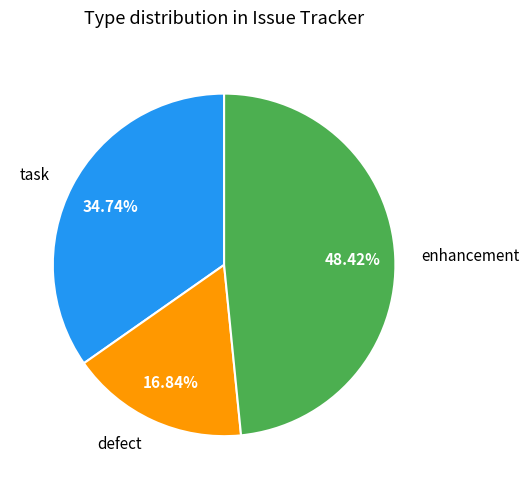

What is the ratio of the value at defect to the value at enhancement?

0.3